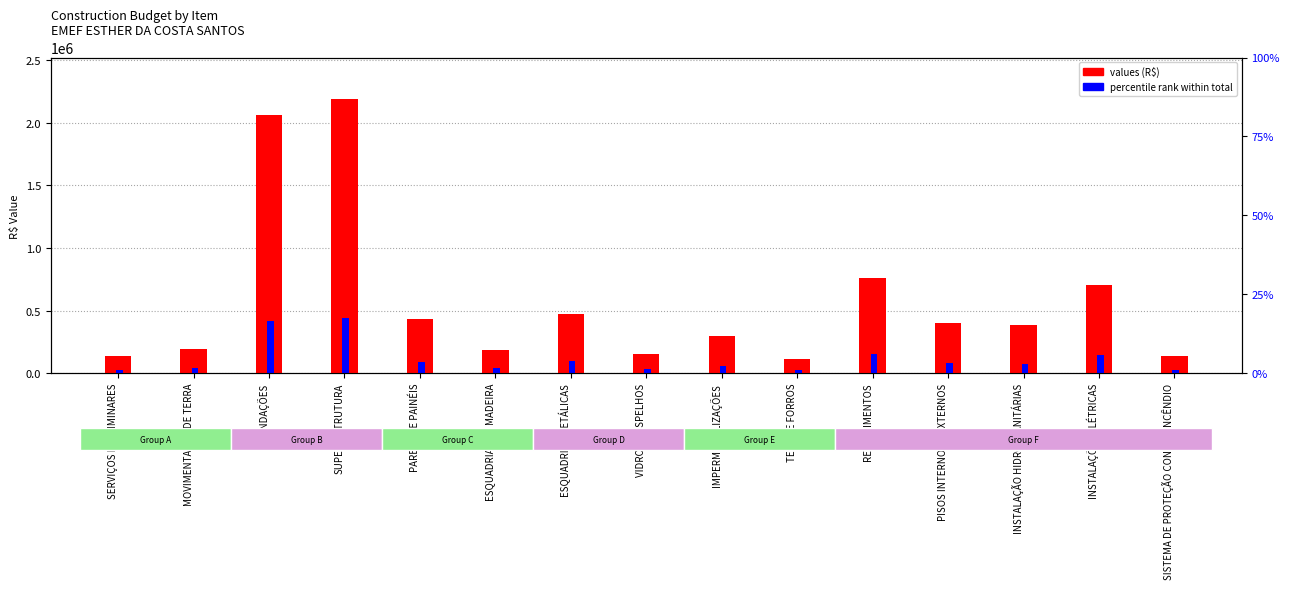

Is the value of values (R$) at FUNDAÇÕES greater than the value of percentile rank within total at INSTALAÇÃO HIDROSSANITÁRIAS?

Yes